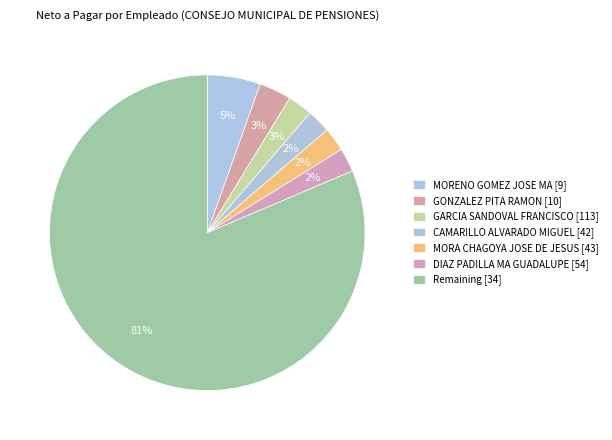

How many slices are in this pie chart?

7